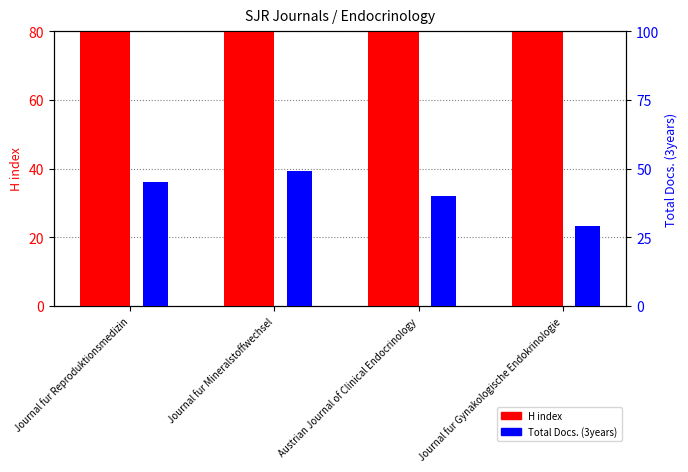

The value of H index at Journal fur Gynakologische Endokrinologie is 101. True or false?

True